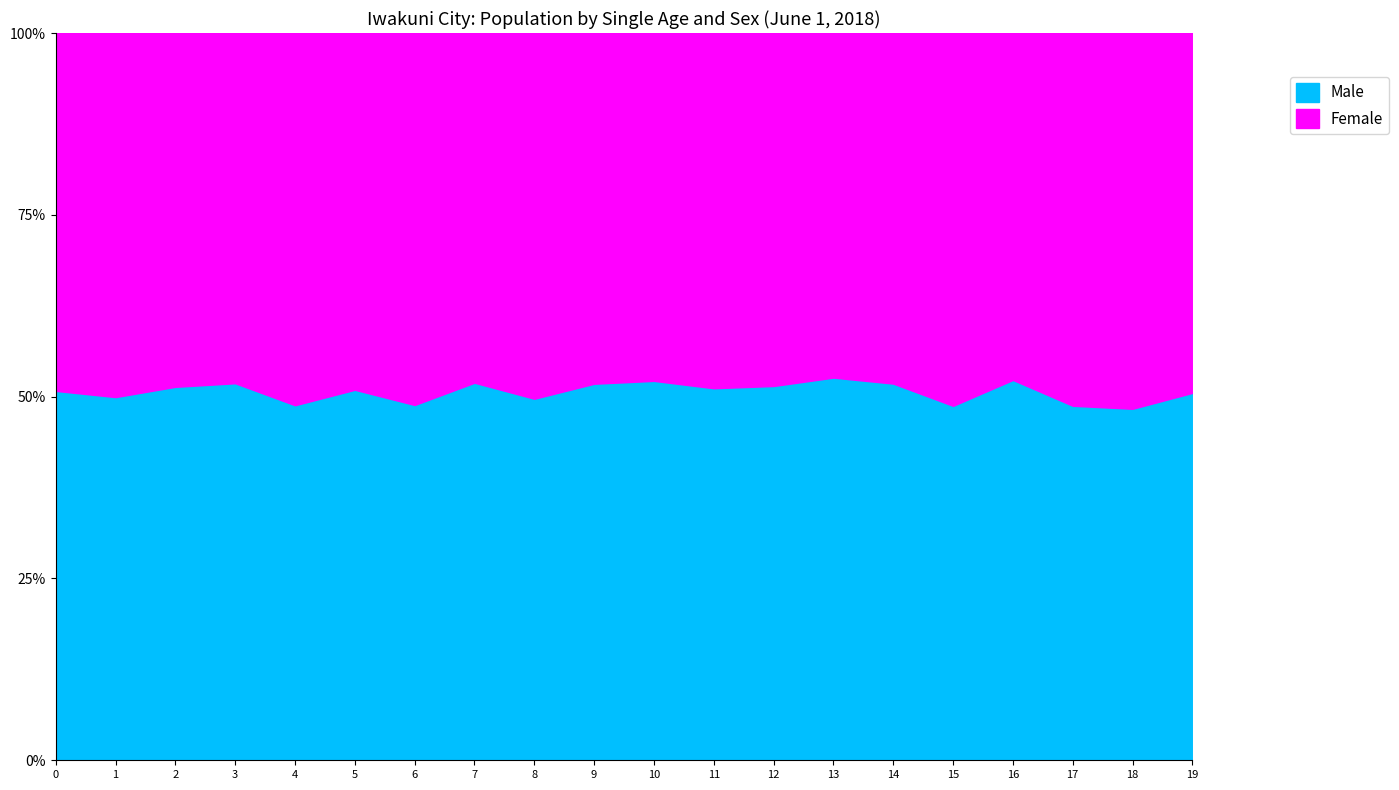

True or false: Male and Female cross at least once.

True